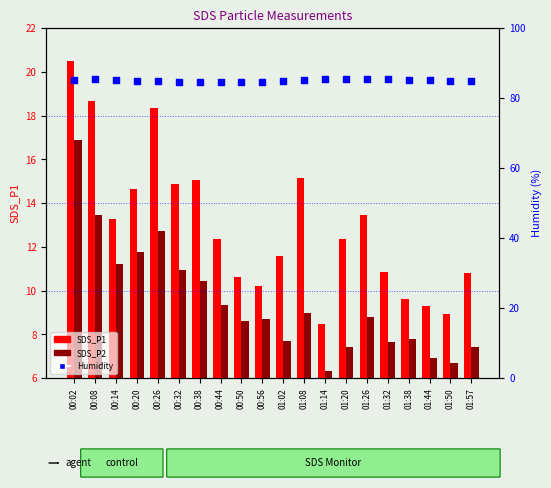

At which category is the sum across all series the highest?

00:02